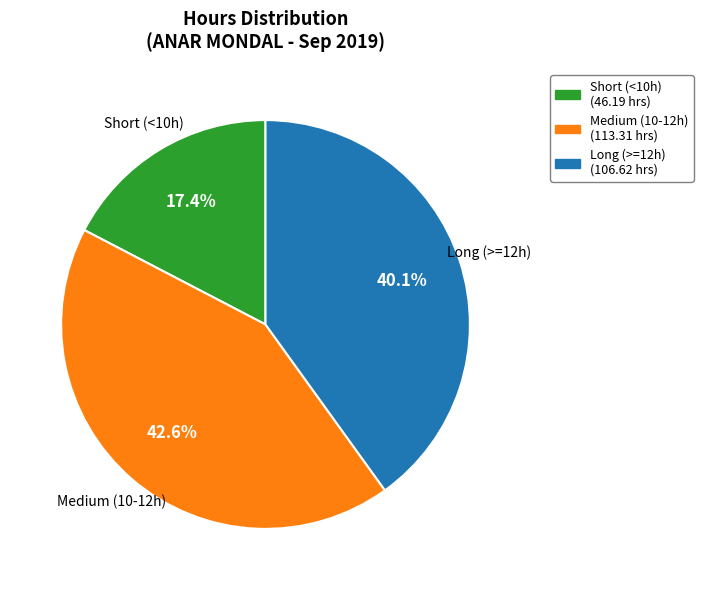

Is there a majority slice in this chart?

No